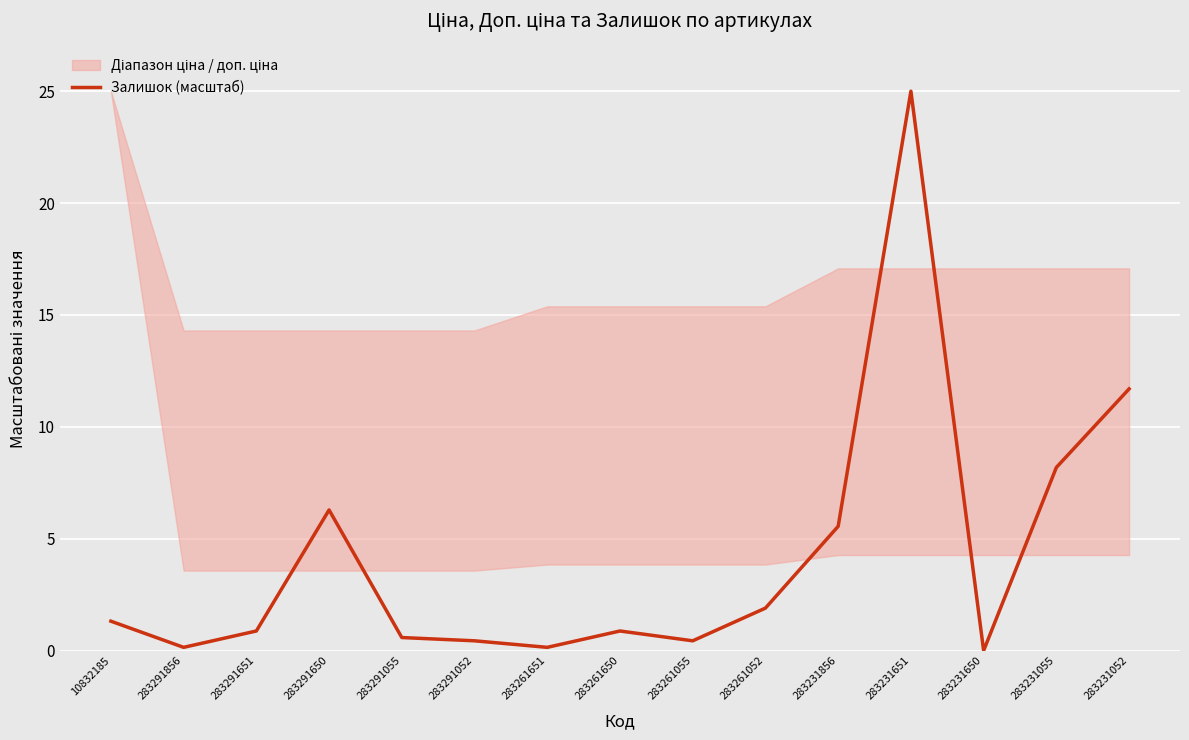

Which category has the highest value across all series?

283231651